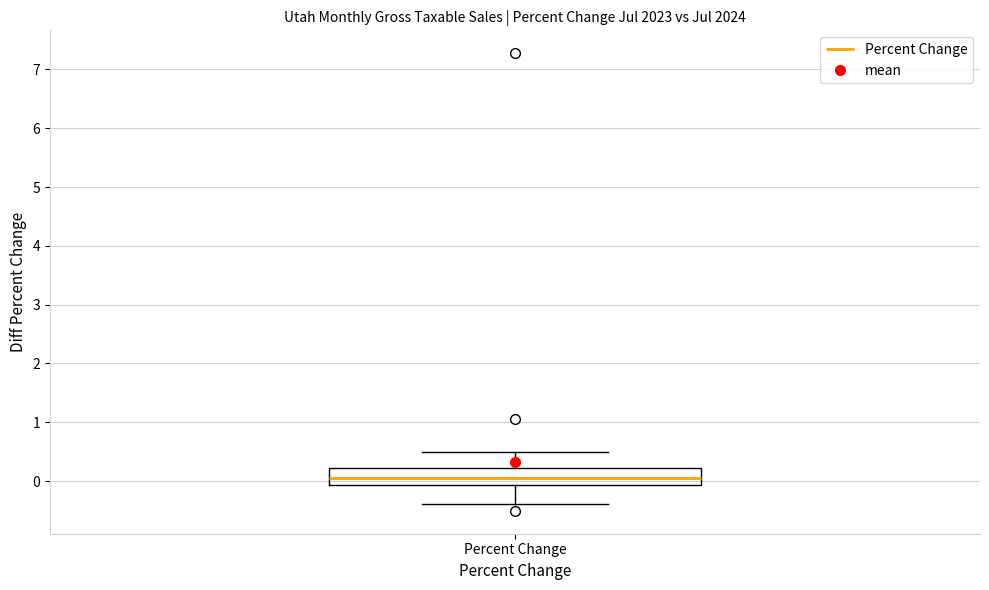

Where does the median line of the box for Percent Change sit on the y-axis? The values are not printed on the chart, so give them approximately, as read against the axis.

0.0